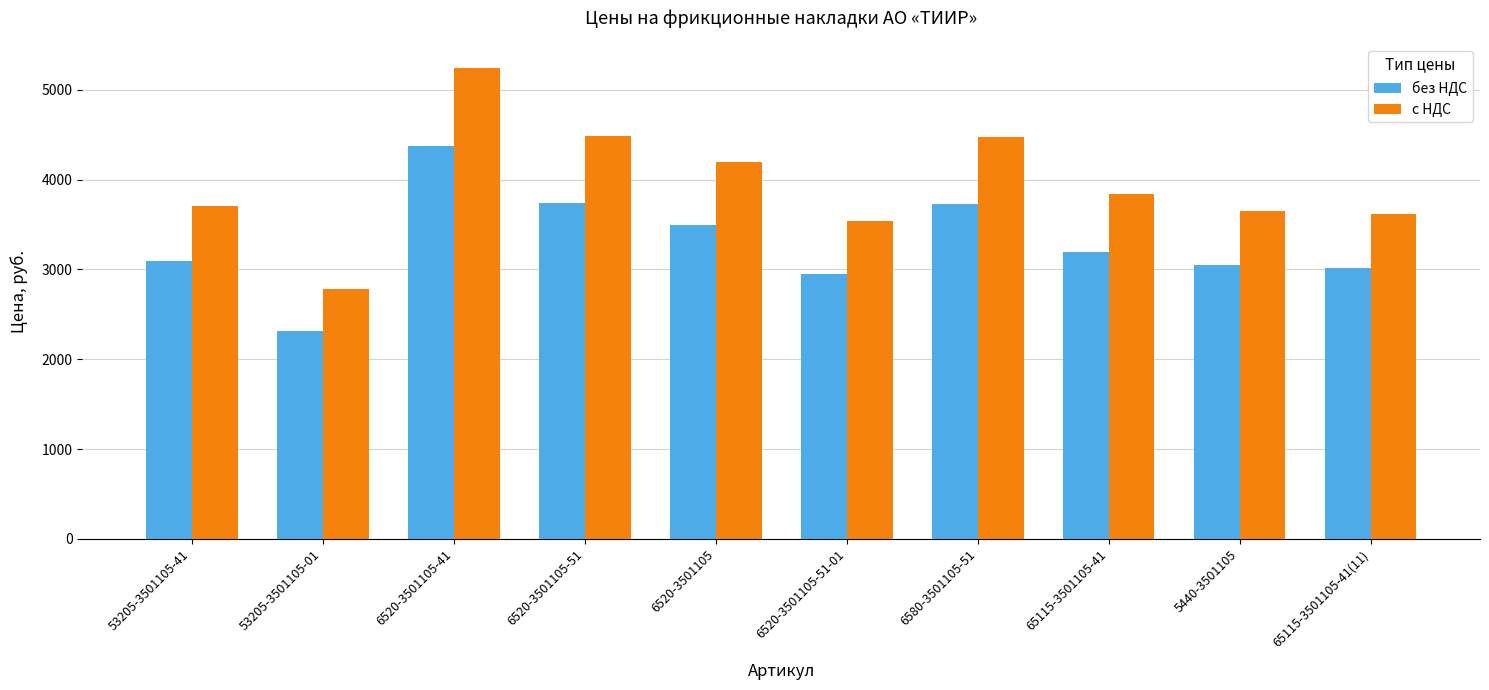

What are all the series names shown in the legend?

без НДС, с НДС